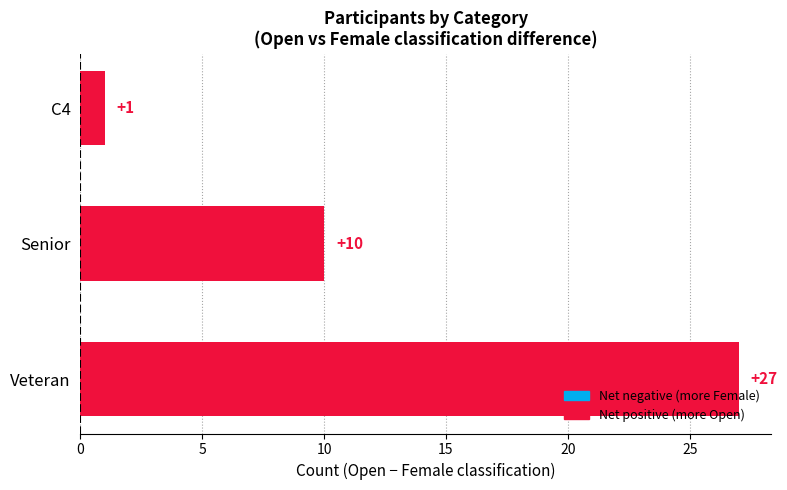

Rank the categories by value from lowest to highest.

C4, Senior, Veteran